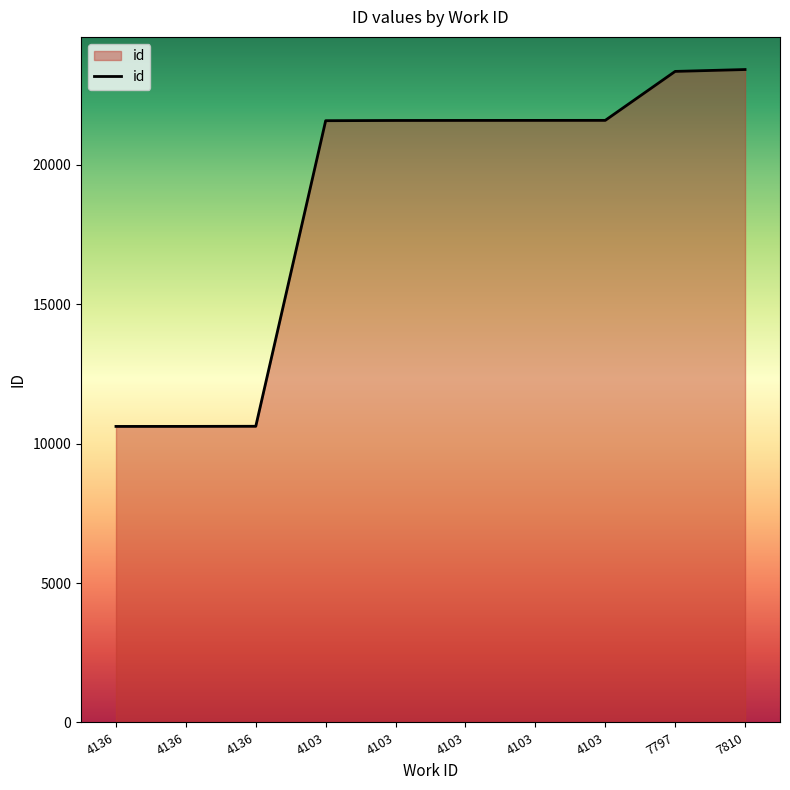

At which label is the value closest to 17018?

4103